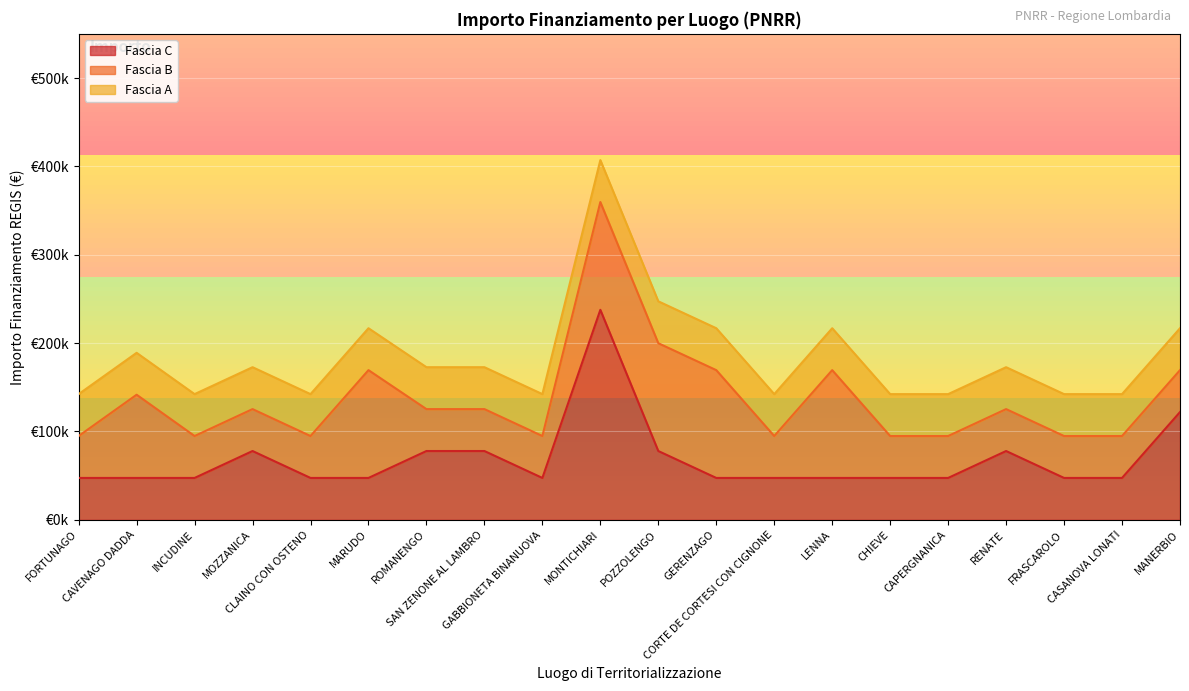

What is the label of the 6th point from the left?

MARUDO